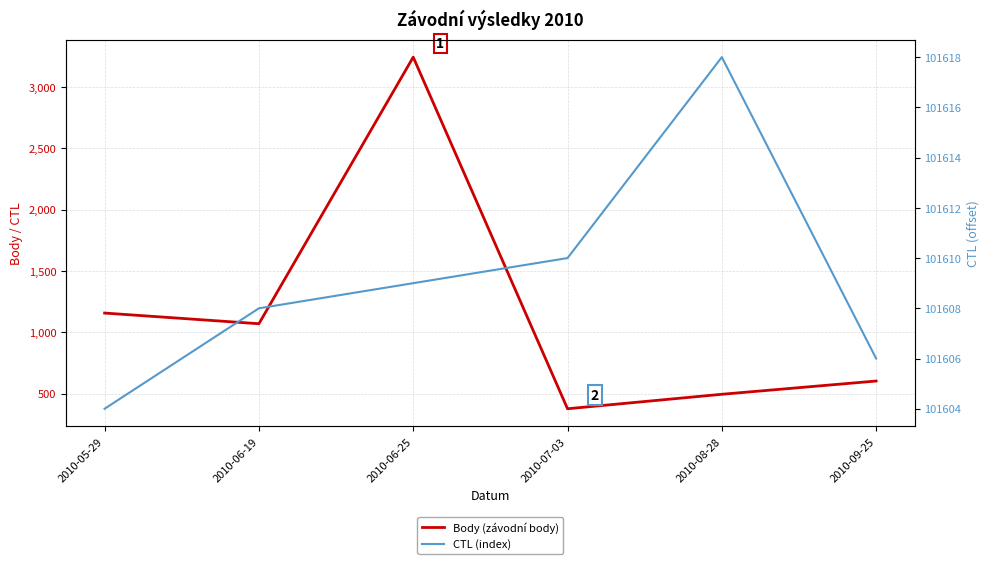

Is it true that Body (závodní body) equals 1069 at 2010-06-19?

True